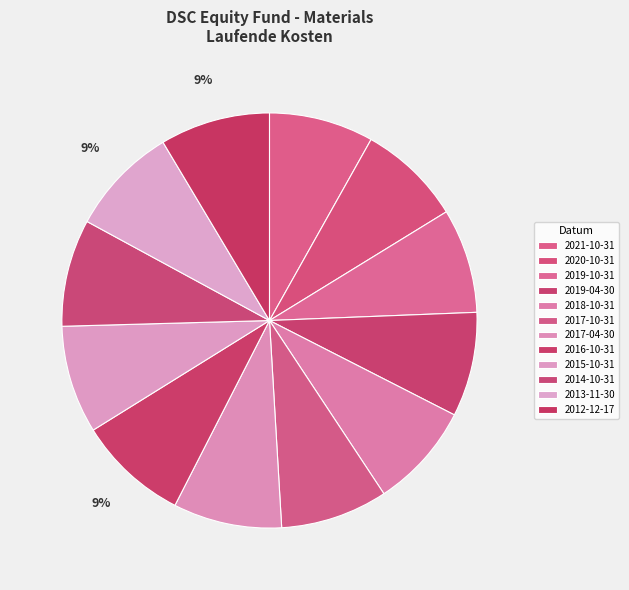

Which category has the smallest portion of the pie?

2020-10-31